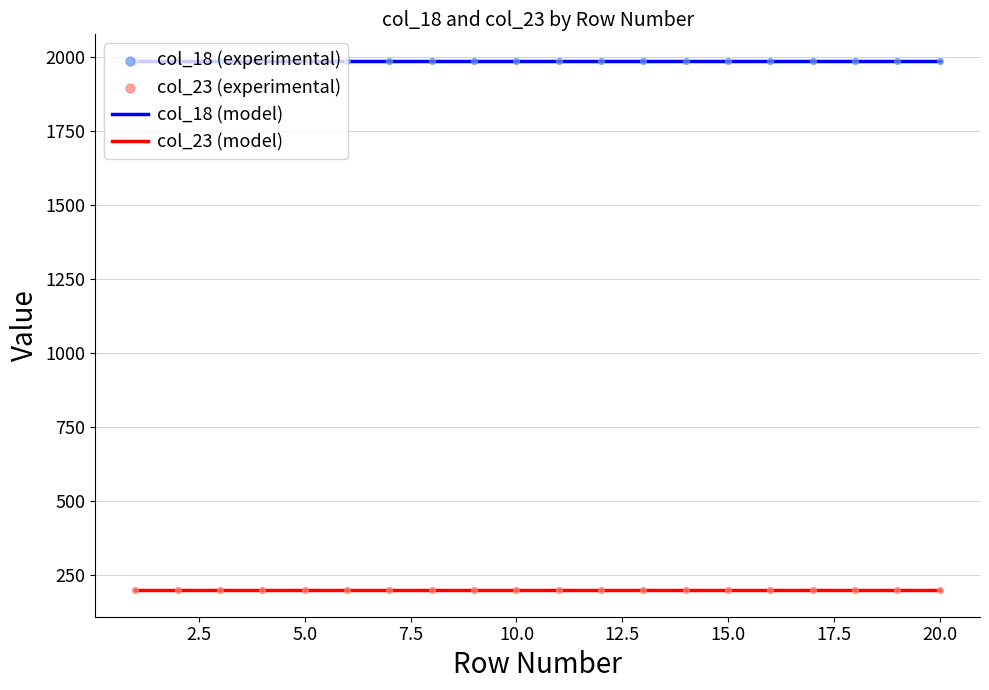

What are all the series names shown in the legend?

col_18, col_23